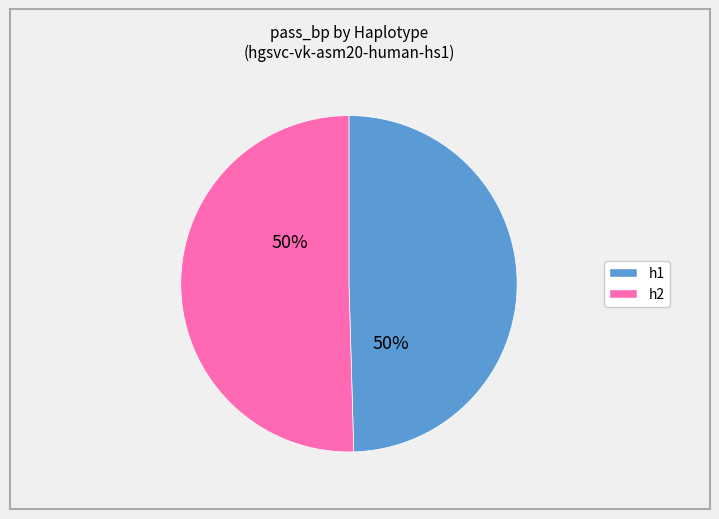

To the nearest percent, what is the average slice percentage?

50%